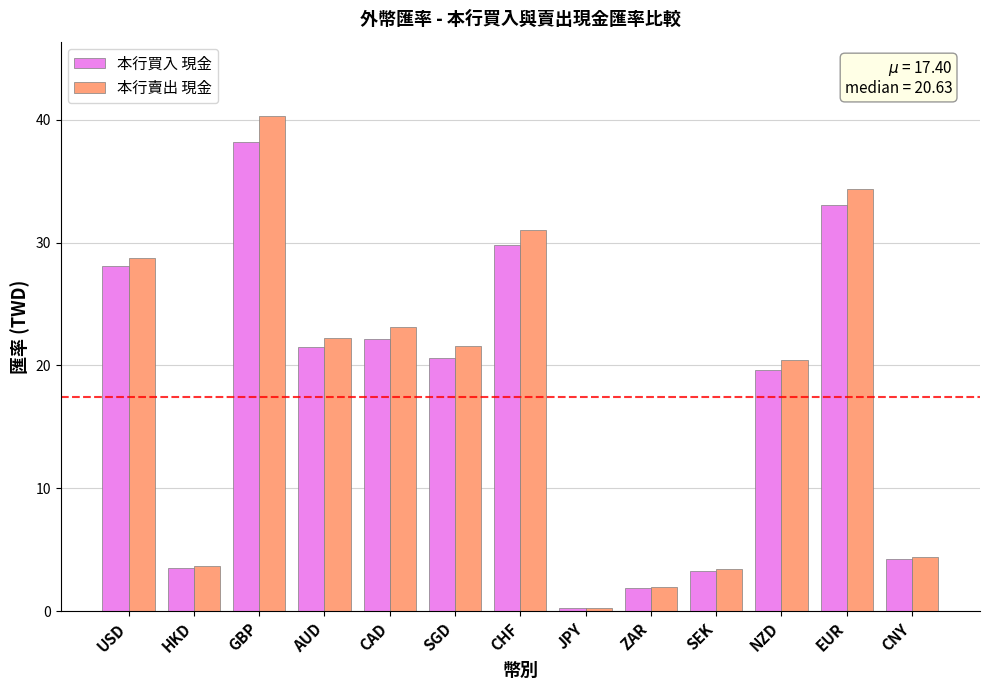

The 本行買入 現金 series shows 19.6 at NZD. True or false?

True